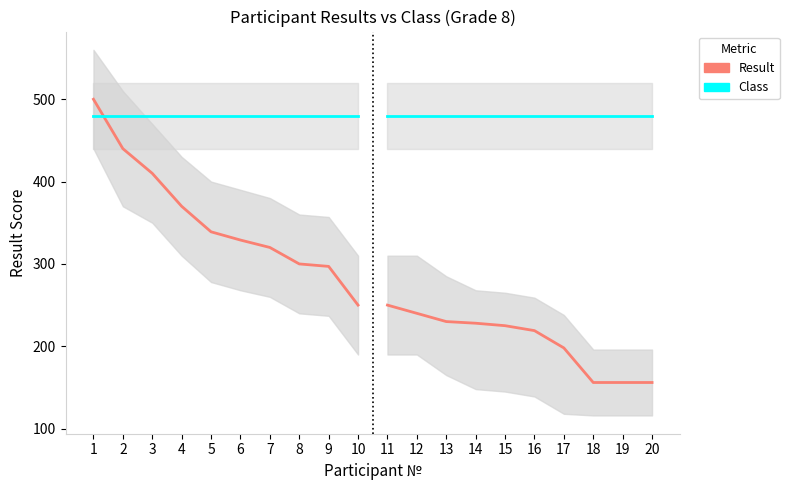

Which series ends up on top after the final intersection of Class and Result?

Class